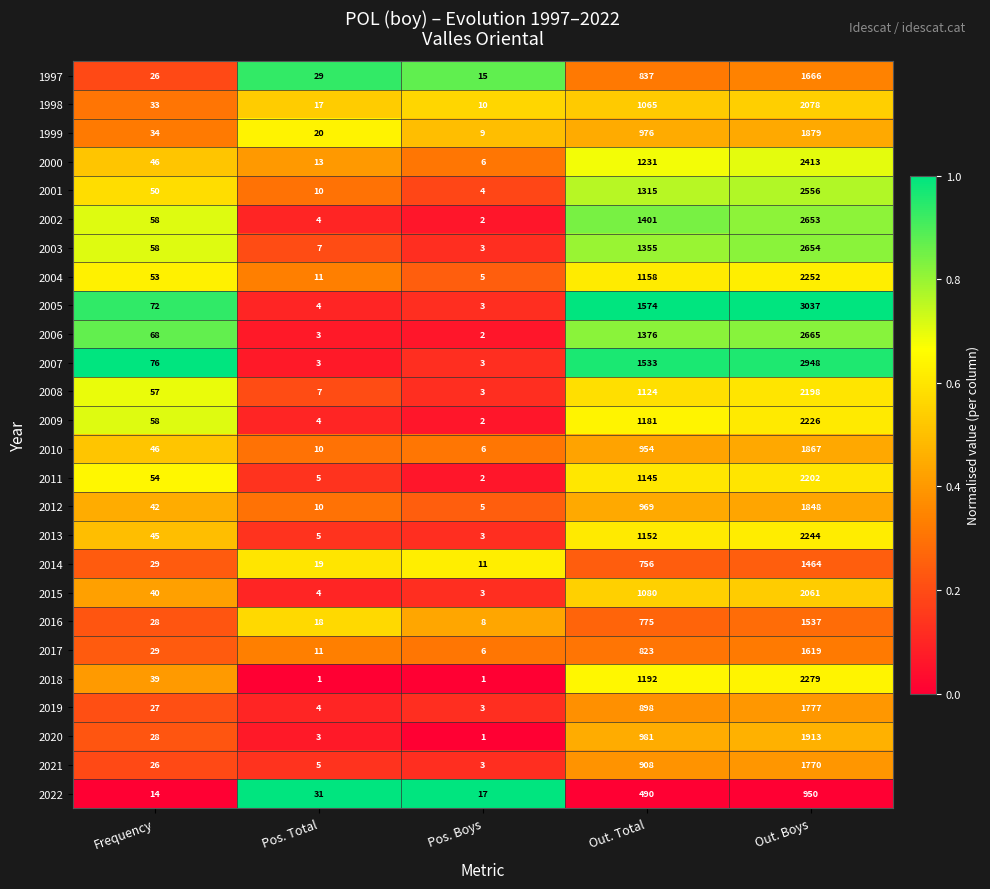

Which series has the largest total across all categories?

2005